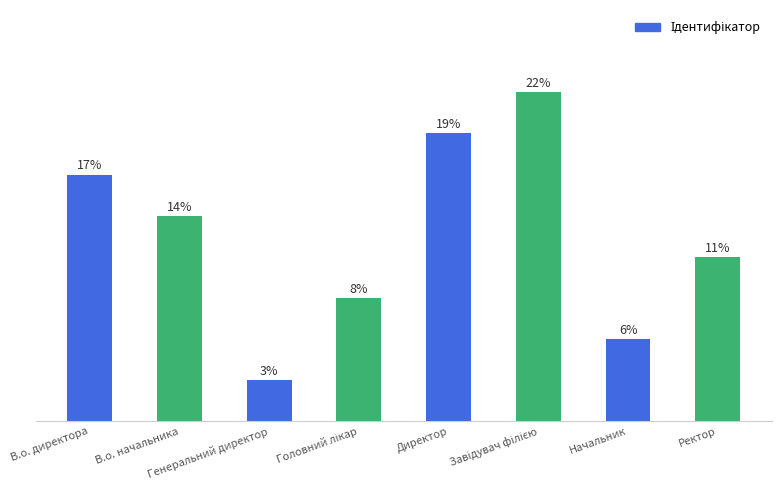

Does the chart contain any negative values?

No